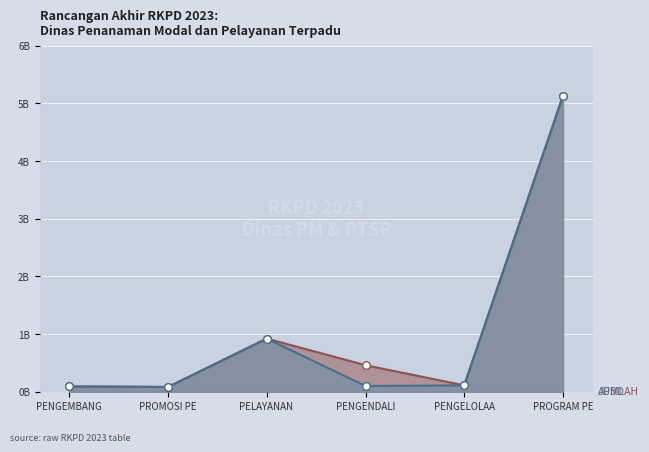

Which series contains the highest Y value?

APBD (Ranc Akhir RKPD 2023)